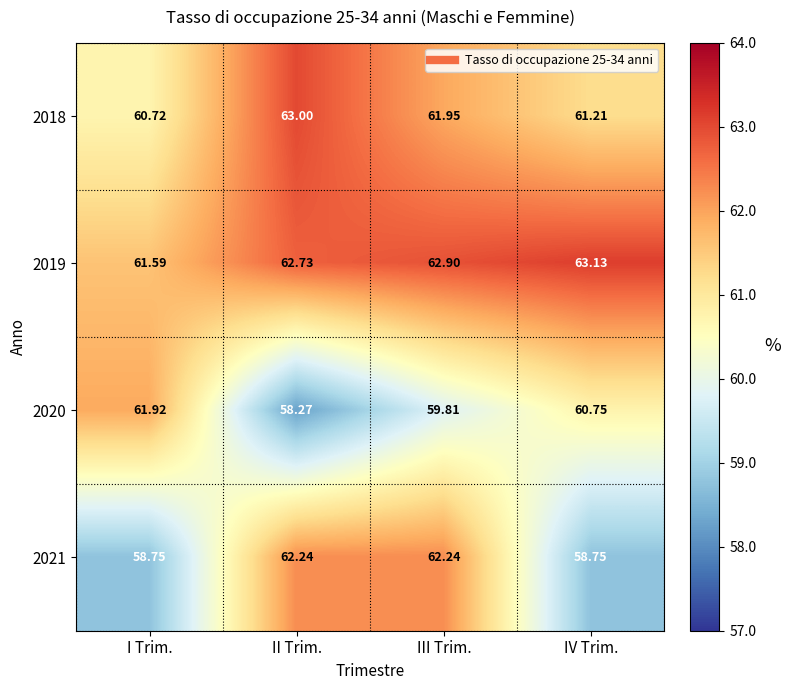

At which category is the sum across all series the highest?

III Trim.